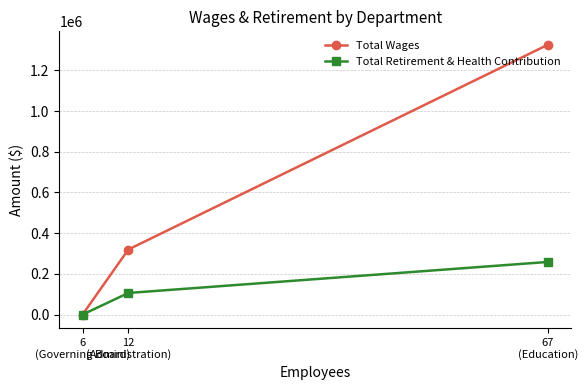

How many Total Wages values are between 0 and 1325262?

3